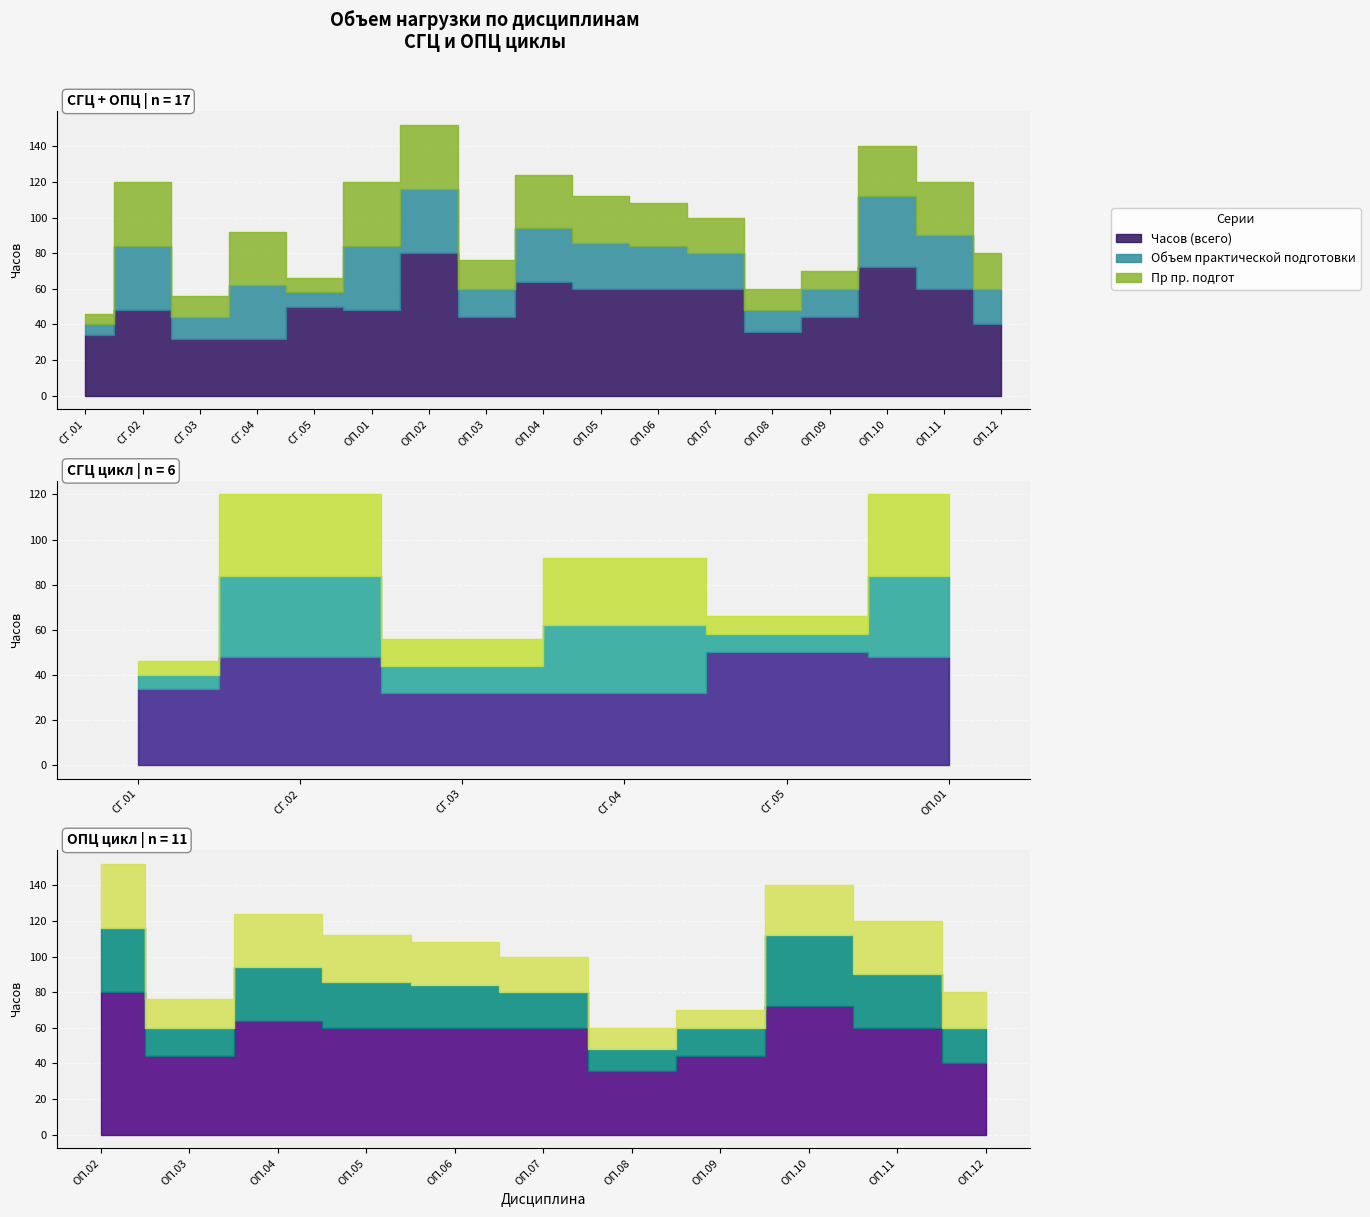

At which label does Пр пр. подгот first exceed 24?

СГ.02